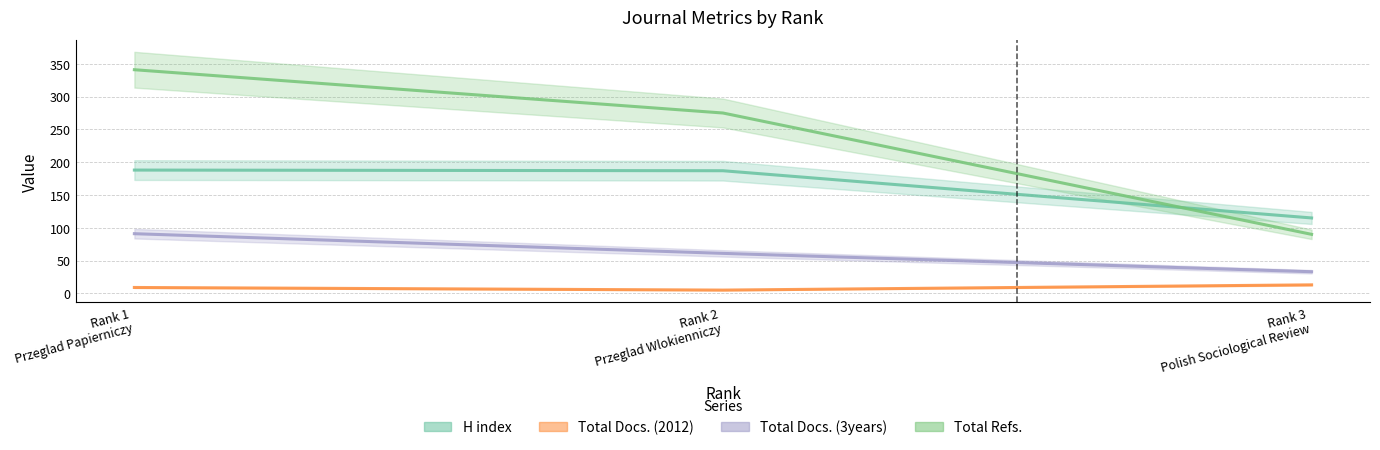

At Rank 1
Przeglad Papierniczy, list the series in order from smallest to largest.

Total Docs. (2012), Total Docs. (3years), H index, Total Refs.